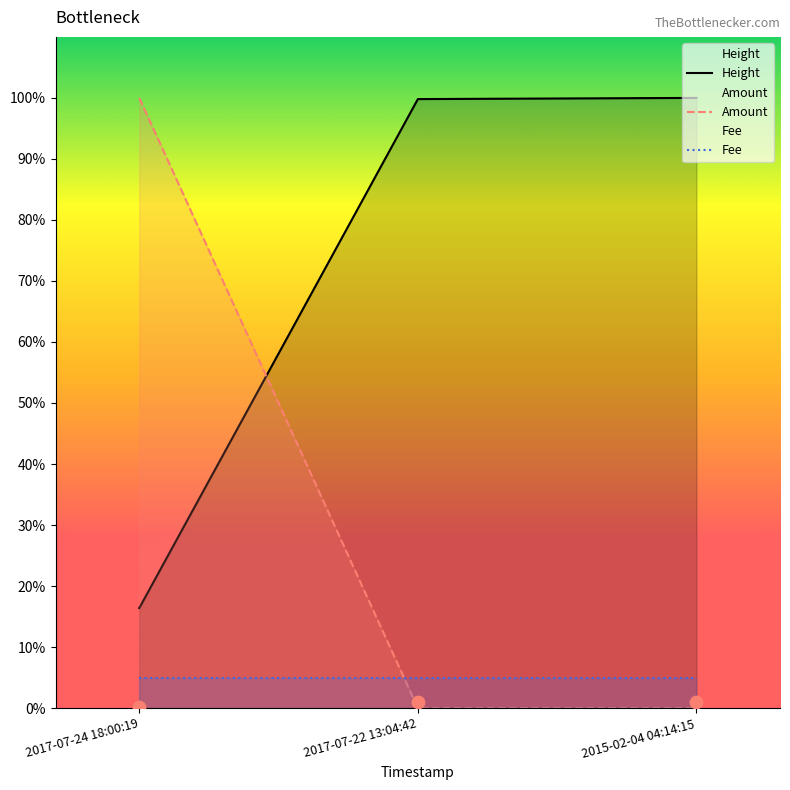

Is the value of Amount at 2015-02-04 04:14:15 greater than the value of Height at 2015-02-04 04:14:15?

No